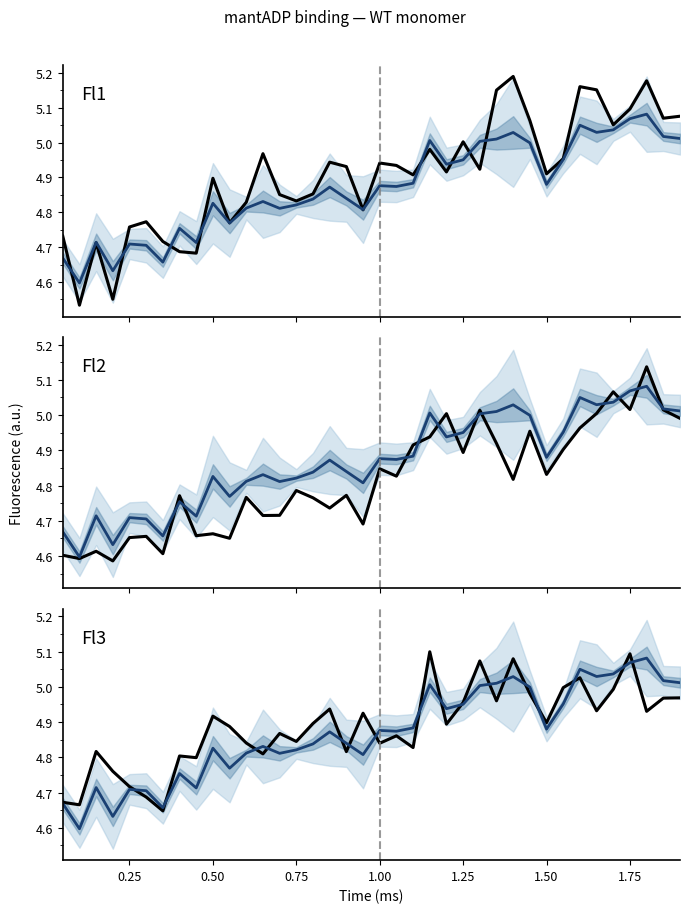

How many intersections are there between Fl1 and Fl3?

14